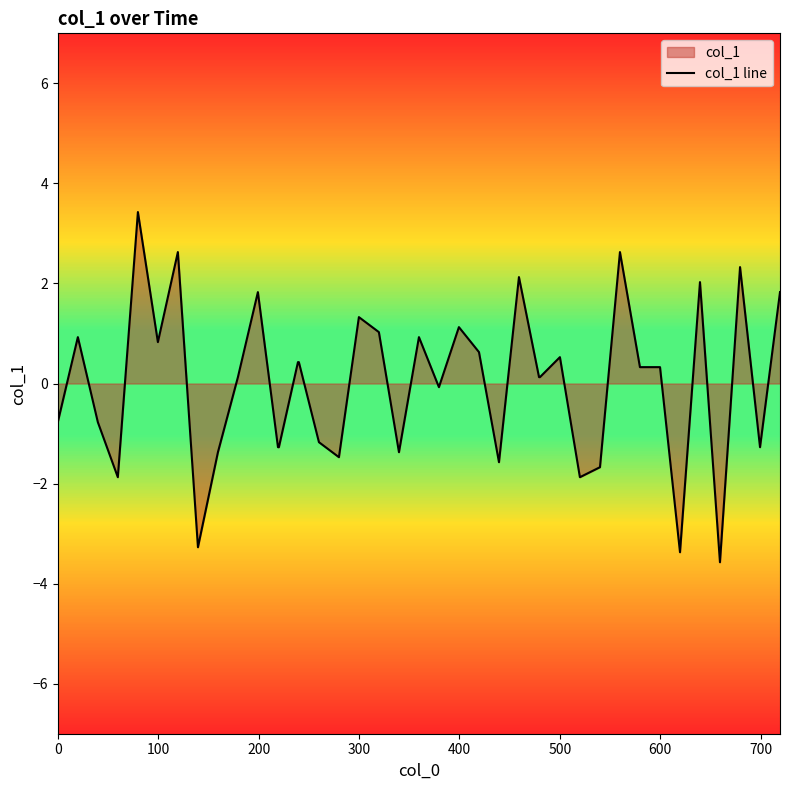

What is the minimum value shown in the chart?

-3.6